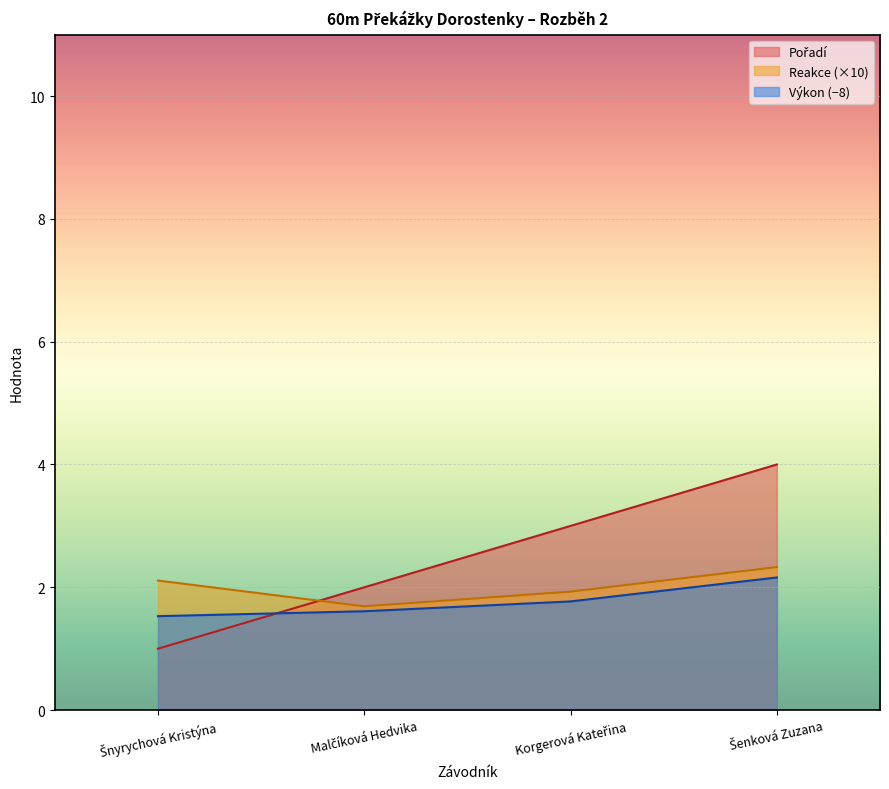

What is the difference between the second highest and minimum values in the Výkon series?

0.2